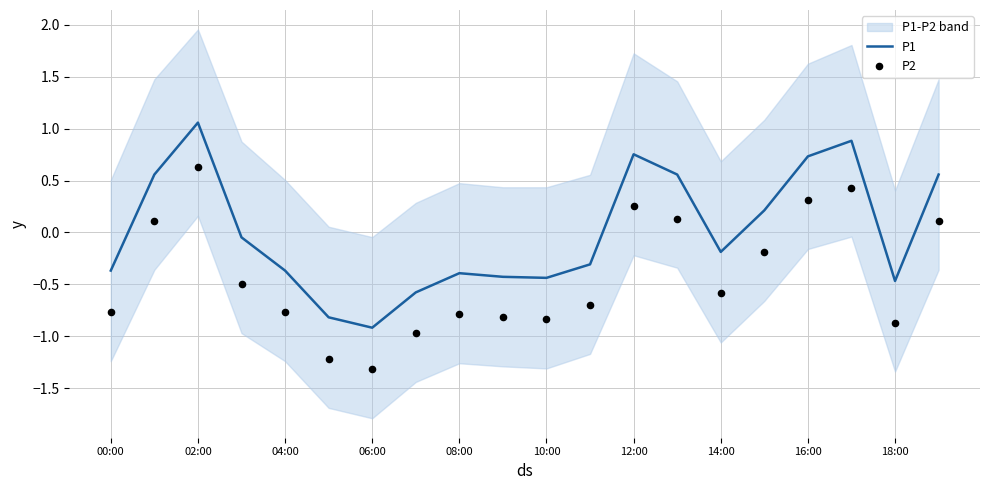

What is the lowest value of the P1 series?

-0.9